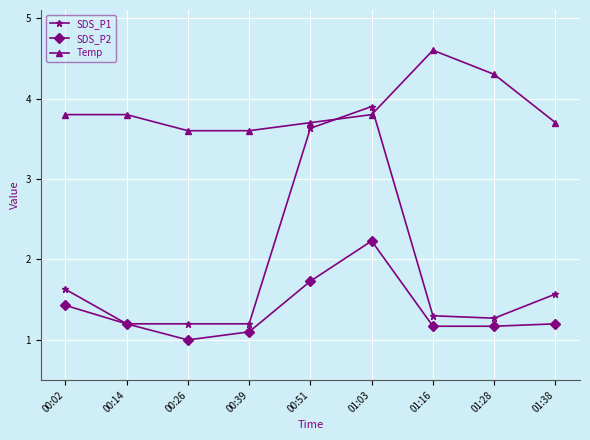

What is the average value of the SDS_P2 series?

1.4